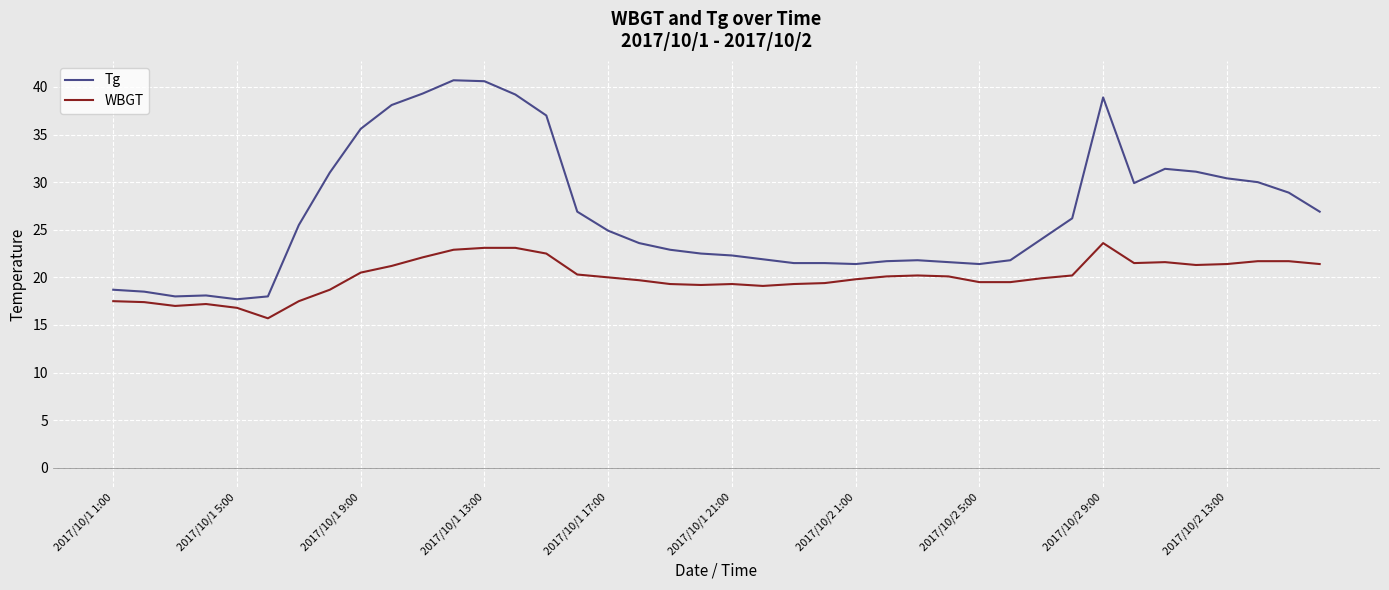

List the series in order of their peak value, highest first.

Tg, WBGT